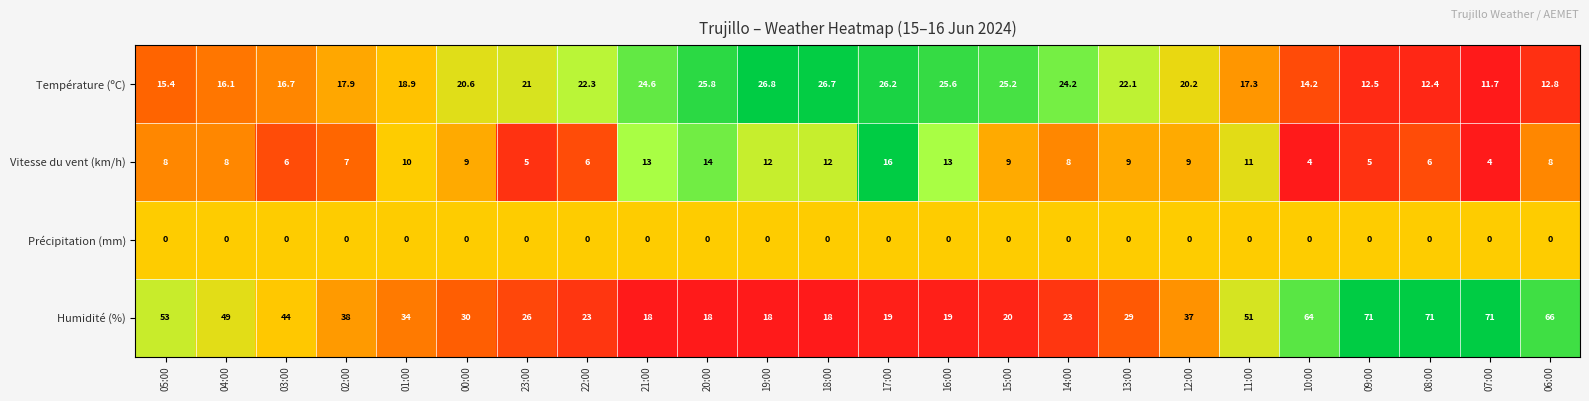

Which series changed the most between 23:00 and 11:00?

Humidité (%)